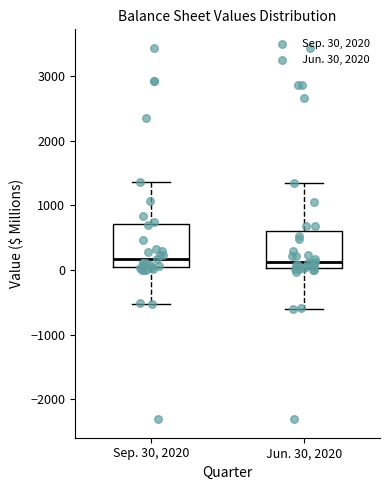

Reading left to right, read every box against the y-axis: the position of its median line, the range the box covers, and the ends of its whiskers. The values are not printed on the chart, so give them approximately, as read against the axis.

Sep. 30, 2020: median 200, box 0 to 700, whiskers -500 to 1400
Jun. 30, 2020: median 100, box 0 to 600, whiskers -600 to 1300